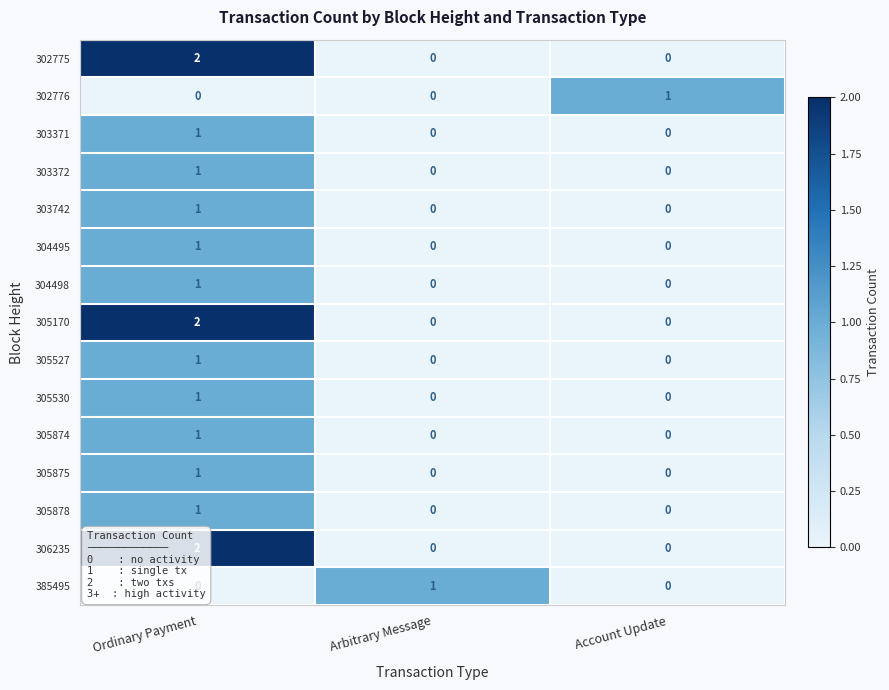

At which label does 303742 reach its peak?

Ordinary Payment